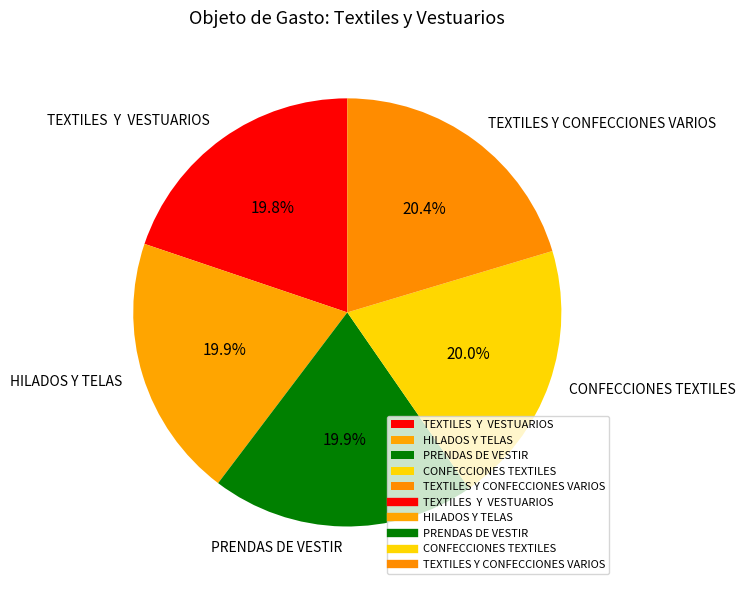

How many segments does this pie chart have?

5